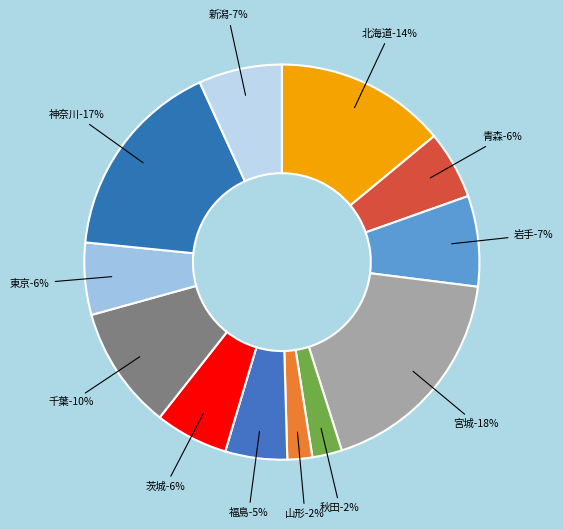

Rank the categories by value from lowest to highest.

山形, 秋田, 福島, 青森, 東京, 茨城, 新潟, 岩手, 千葉, 北海道, 神奈川, 宮城